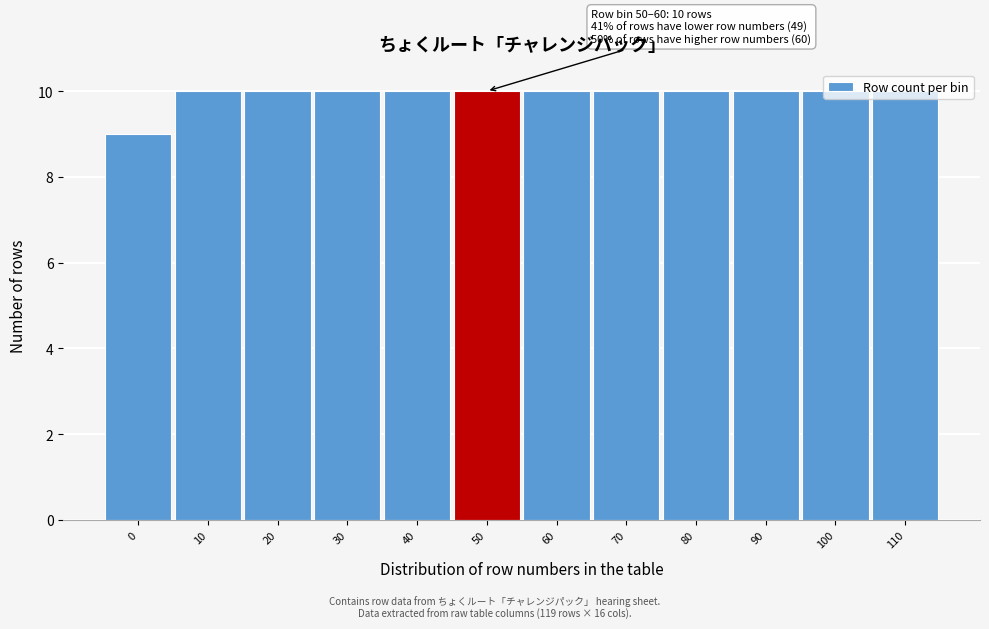

What is the average value?

10